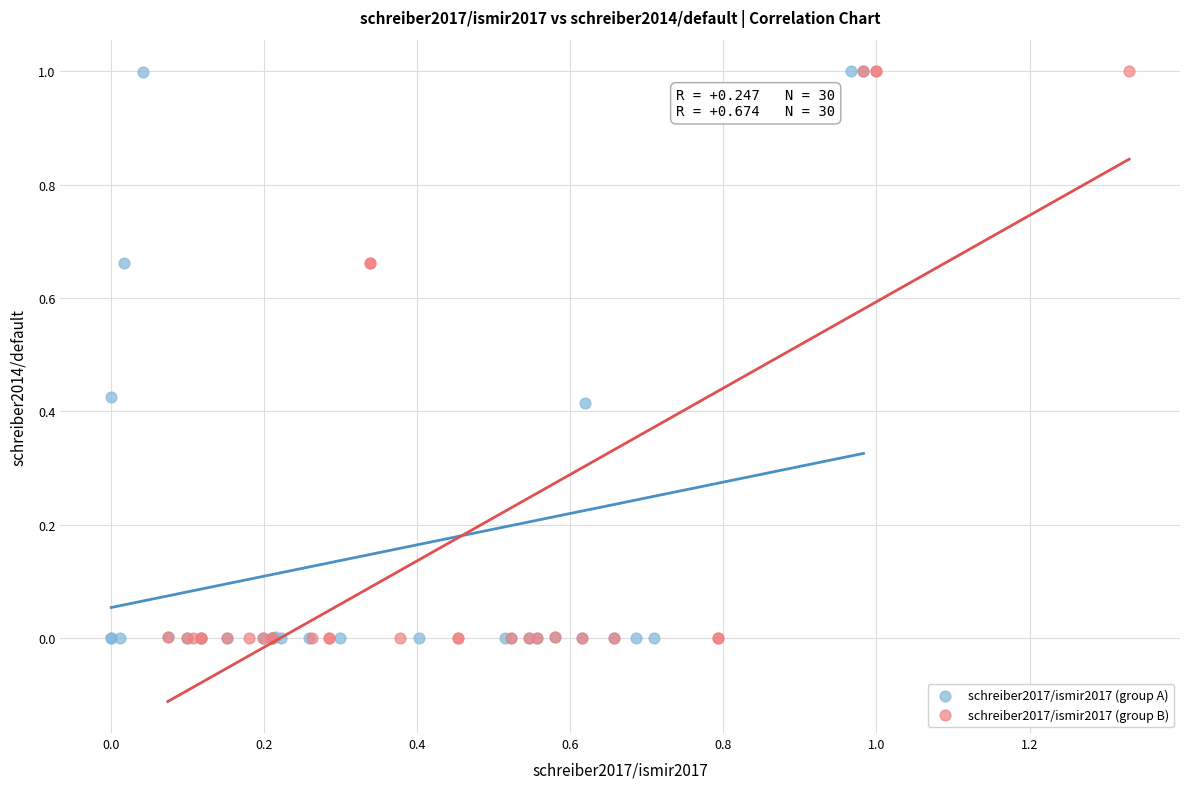

What are all the series names shown in the legend?

schreiber2017/ismir2017 (group A), schreiber2017/ismir2017 (group B)